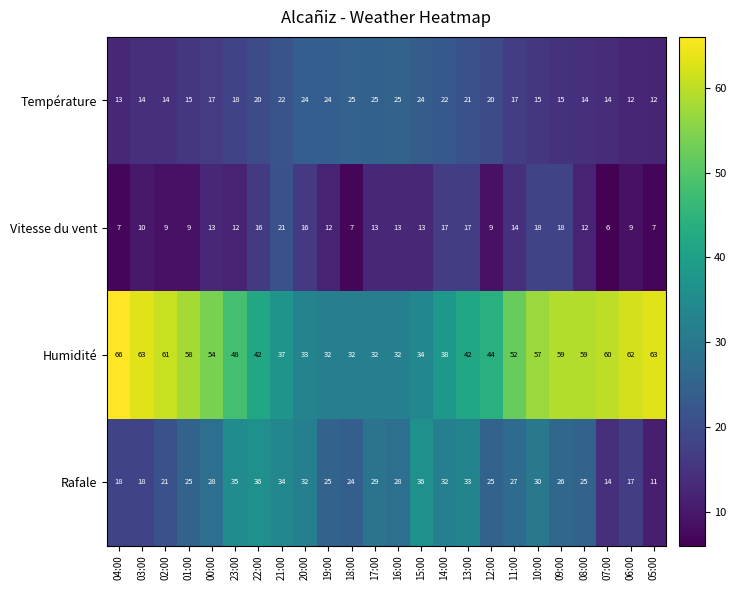

Which label corresponds to the largest value in the chart?

04:00